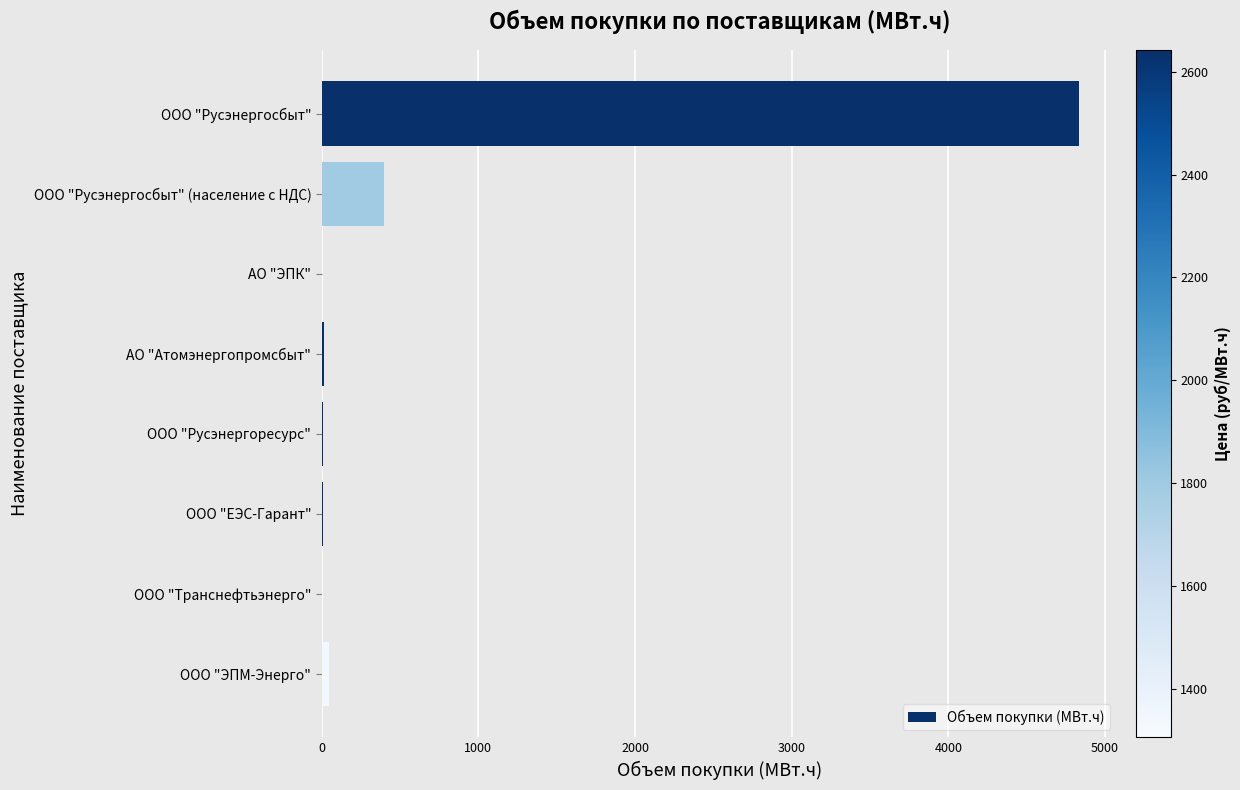

What is the sum of all values?

5314.5